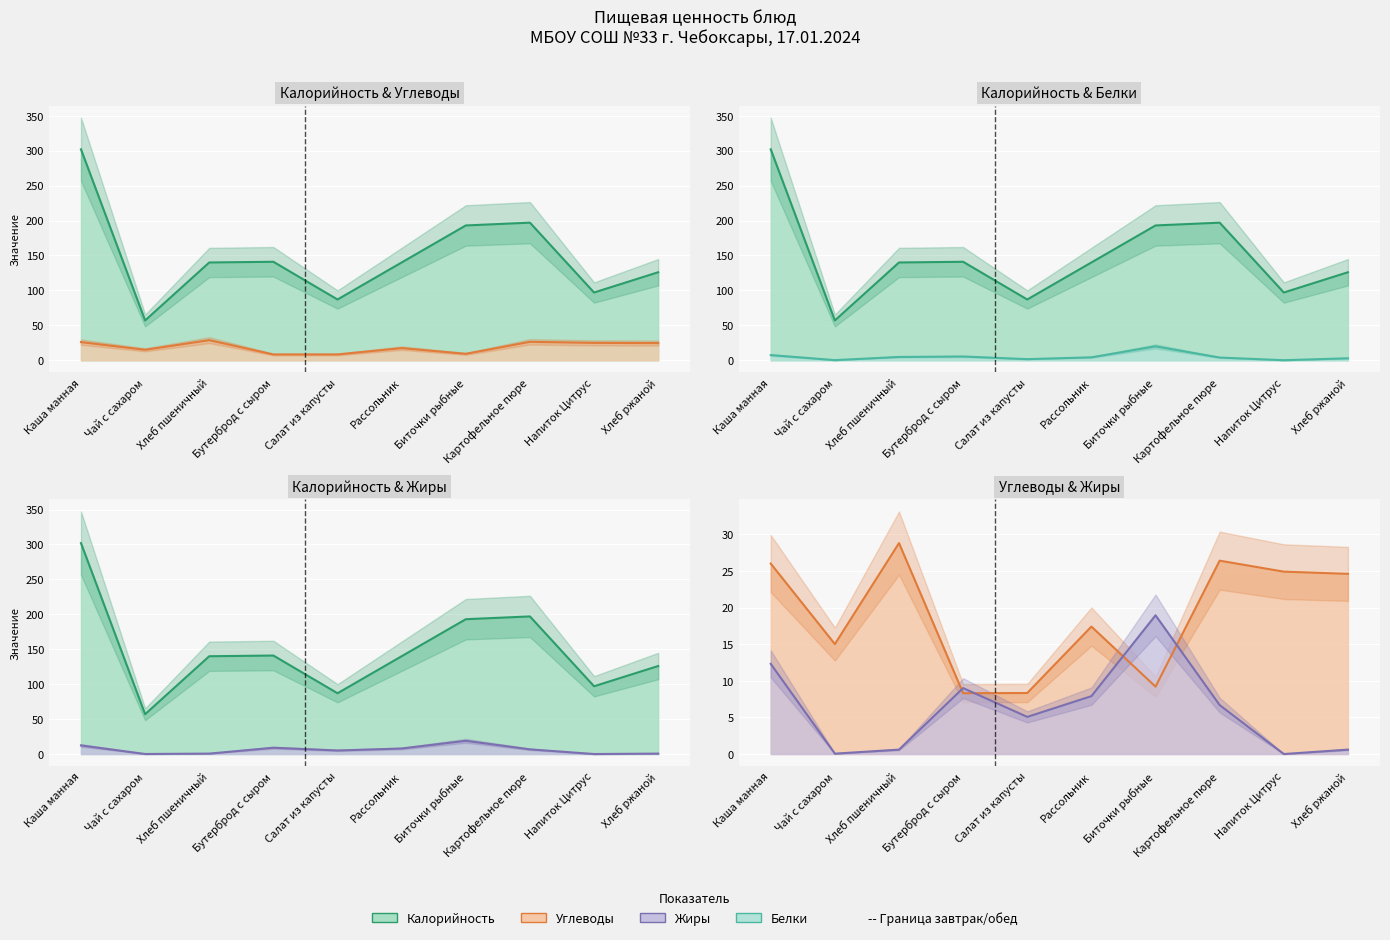

The value of Углеводы at Салат из капусты is 8.3. True or false?

True